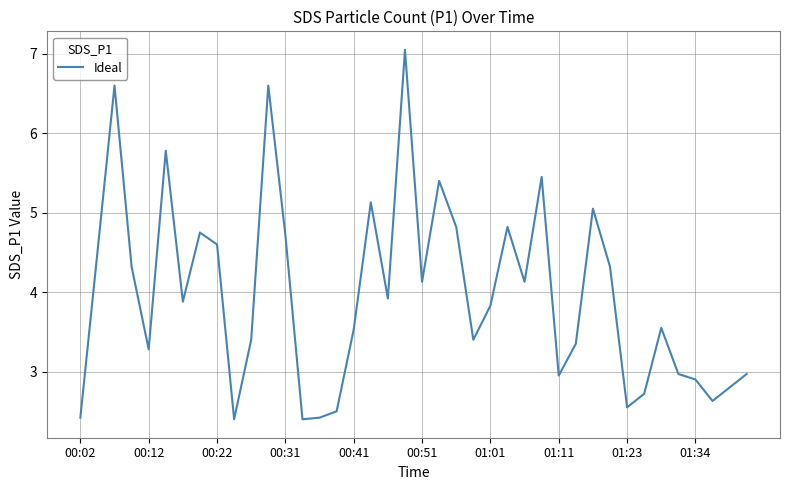

Does the chart display data point markers on the line(s)?

No